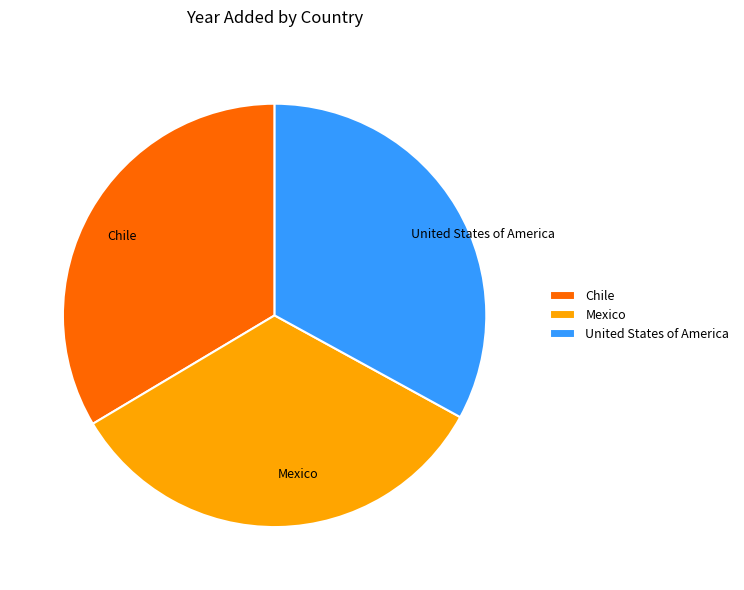

Is the sum of United States of America and Mexico greater than half?

Yes